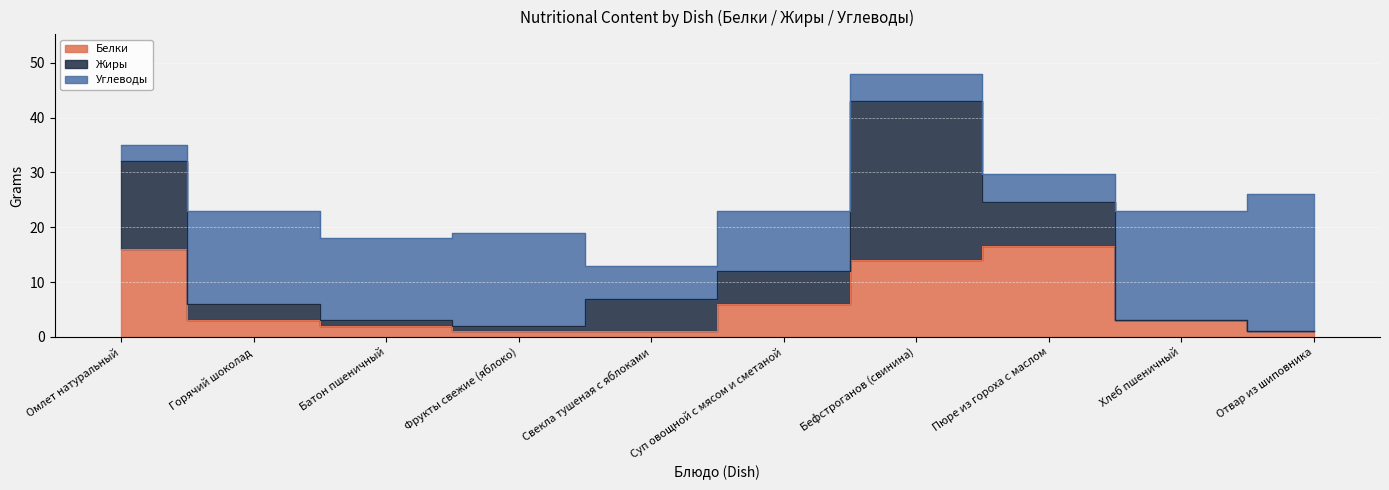

How many intersections are there between Жиры and Белки?

1